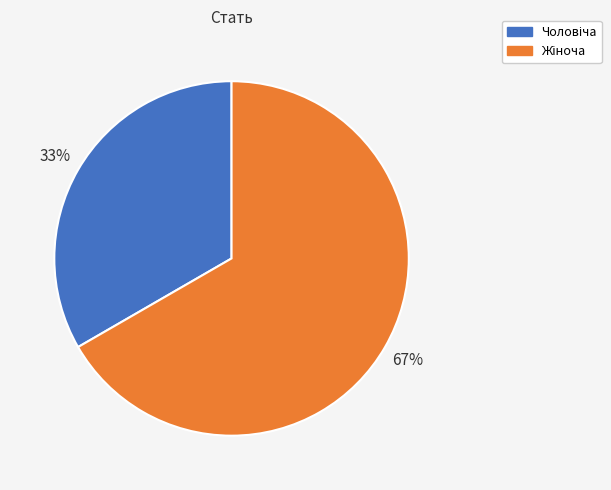

Count the number of slices in the pie.

2